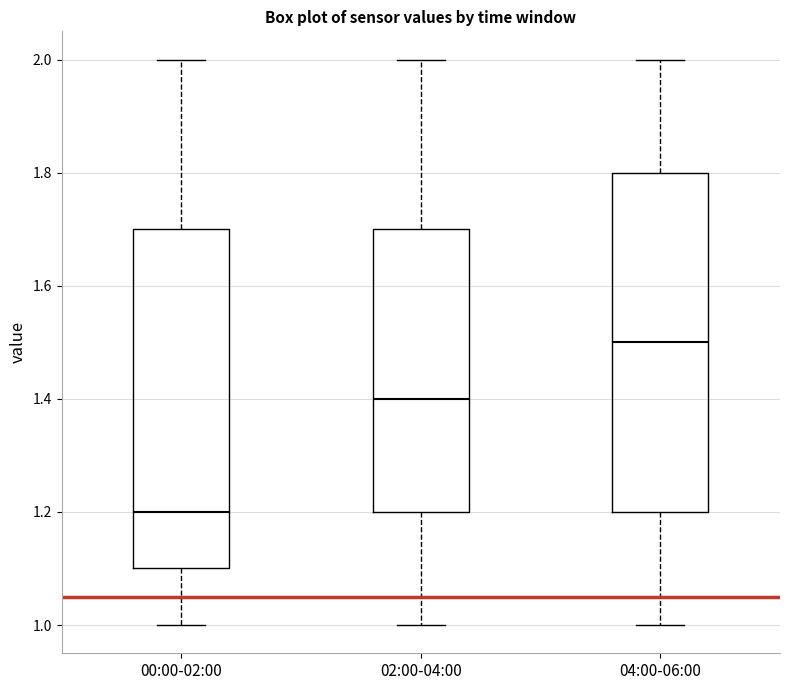

Reading left to right, read every box against the y-axis: the position of its median line, the range the box covers, and the ends of its whiskers. The values are not printed on the chart, so give them approximately, as read against the axis.

00:00-02:00: median 1.2, box 1.1 to 1.7, whiskers 1.0 to 2.0
02:00-04:00: median 1.4, box 1.2 to 1.7, whiskers 1.0 to 2.0
04:00-06:00: median 1.5, box 1.2 to 1.8, whiskers 1.0 to 2.0